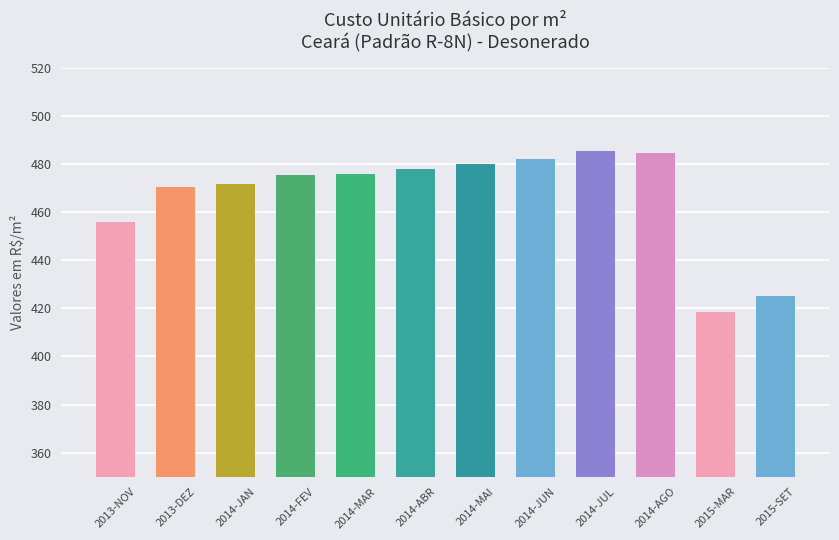

Which label corresponds to the smallest value in the chart?

2015-MAR